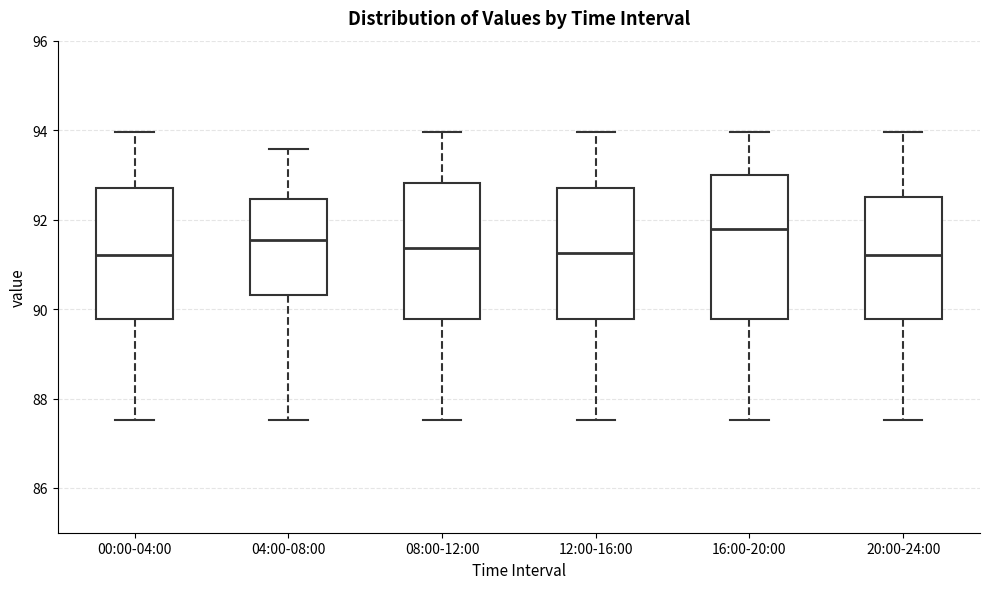

Reading left to right, read every box against the y-axis: the position of its median line, the range the box covers, and the ends of its whiskers. The values are not printed on the chart, so give them approximately, as read against the axis.

00:00-04:00: median 91.2, box 89.8 to 92.8, whiskers 87.6 to 94.0
04:00-08:00: median 91.6, box 90.4 to 92.4, whiskers 87.6 to 93.6
08:00-12:00: median 91.4, box 89.8 to 92.8, whiskers 87.6 to 94.0
12:00-16:00: median 91.2, box 89.8 to 92.8, whiskers 87.6 to 94.0
16:00-20:00: median 91.8, box 89.8 to 93.0, whiskers 87.6 to 94.0
20:00-24:00: median 91.2, box 89.8 to 92.6, whiskers 87.6 to 94.0